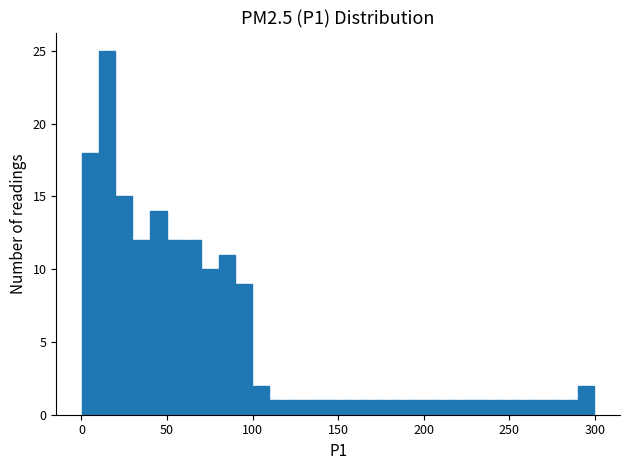

Around what value on the x-axis is the tallest bar? Give the approximate position of its centre, as read against the axis.

15